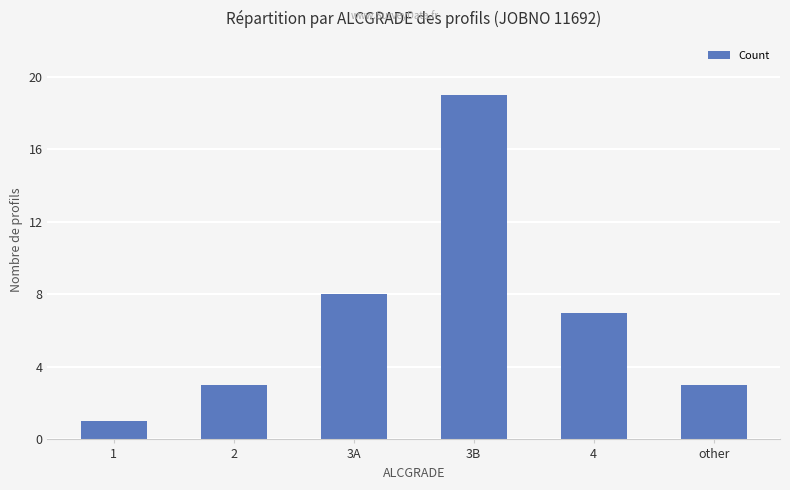

True or false: the data shows 4 at other.

False